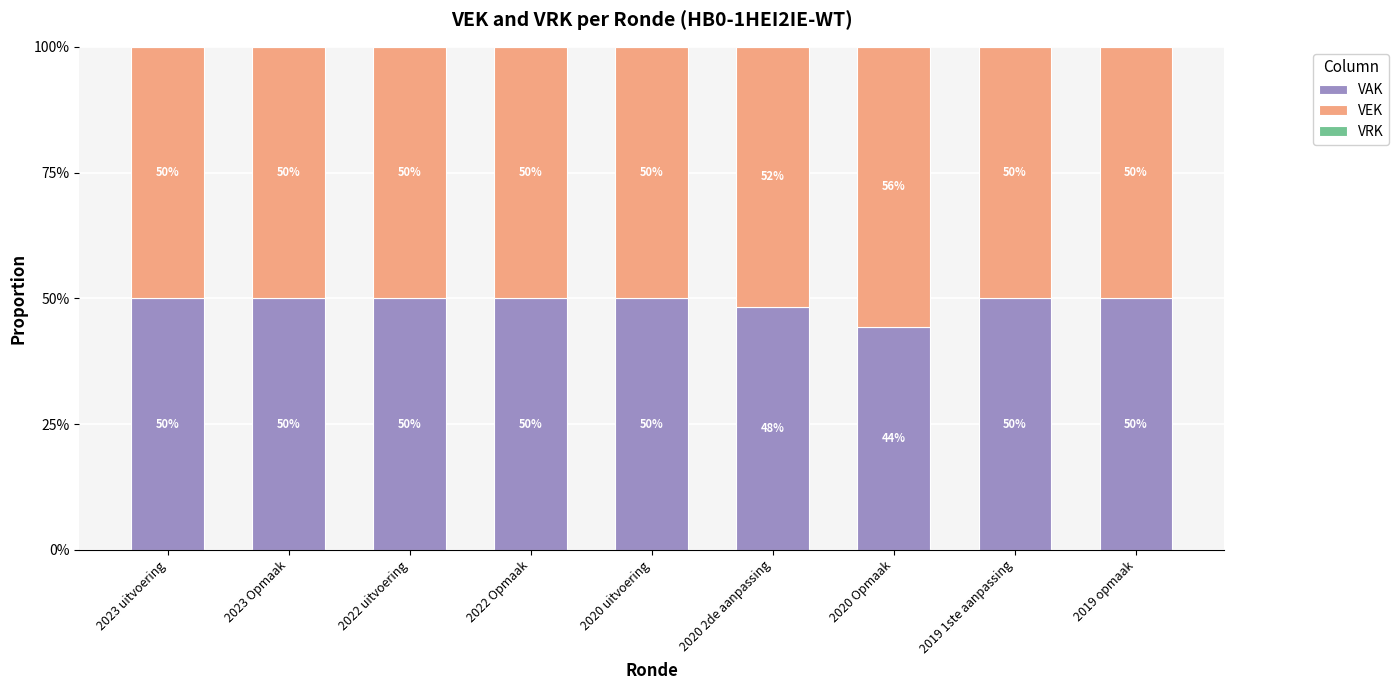

What is the total value across all series at 2020 2de aanpassing?

100.0